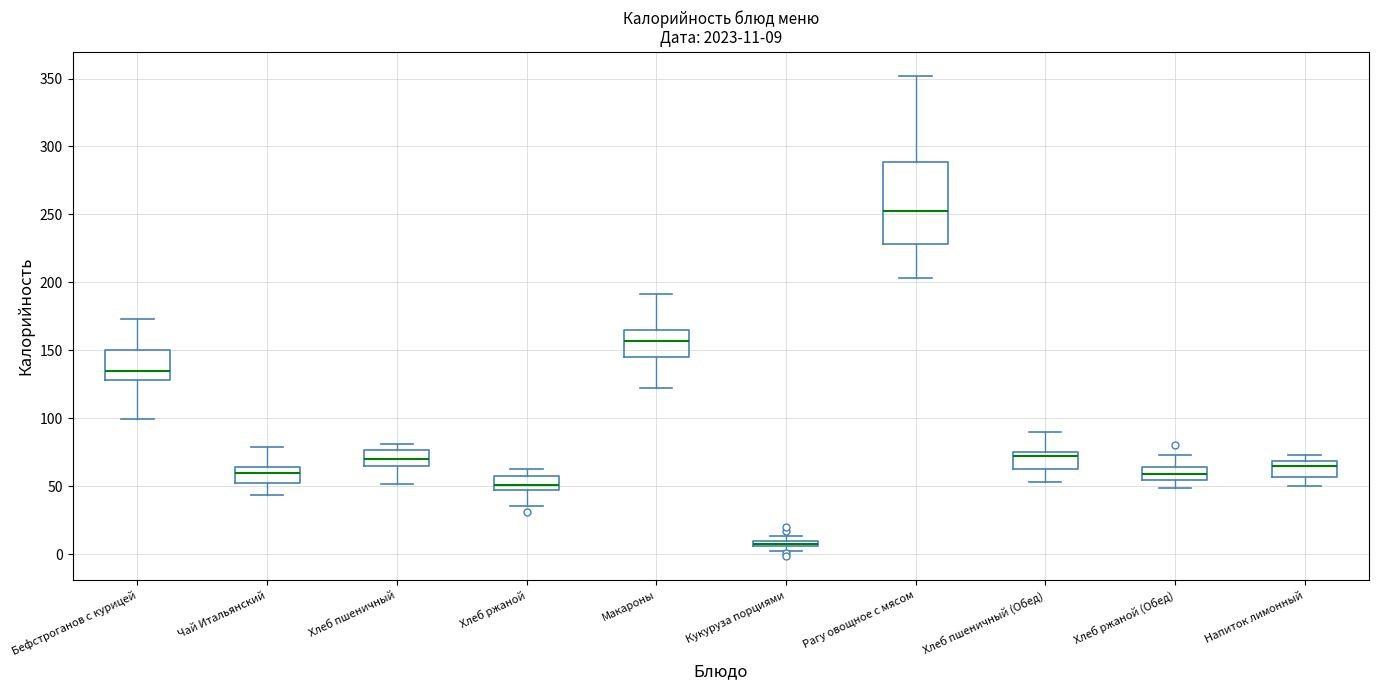

Which box's median line is the highest?

Рагу овощное с мясом